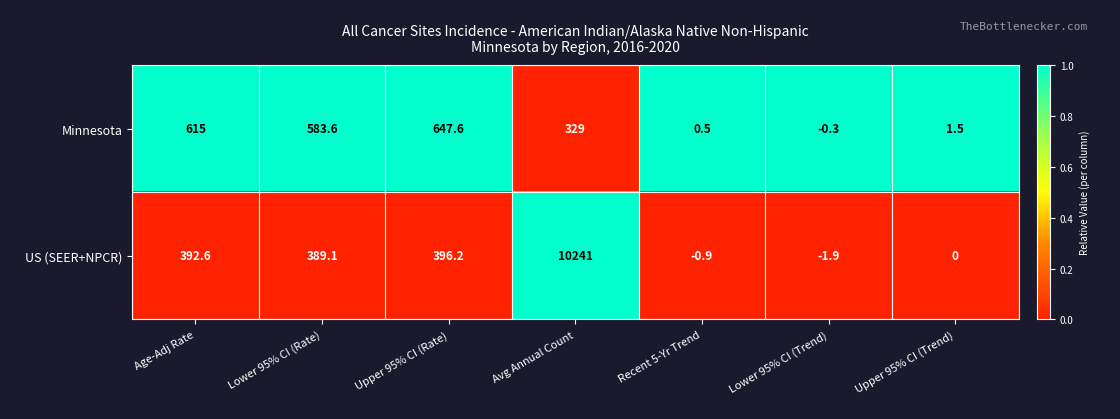

Reading right to left, list all the values displayed in this chart.

Minnesota: Upper 95% CI (Trend)=1.5	Lower 95% CI (Trend)=-0.3	Recent 5-Yr Trend=0.5	Avg Annual Count=329.0	Upper 95% CI (Rate)=647.6	Lower 95% CI (Rate)=583.6	Age-Adj Rate=615.0
US (SEER+NPCR): Upper 95% CI (Trend)=0.0	Lower 95% CI (Trend)=-1.9	Recent 5-Yr Trend=-0.9	Avg Annual Count=10241.0	Upper 95% CI (Rate)=396.2	Lower 95% CI (Rate)=389.1	Age-Adj Rate=392.6